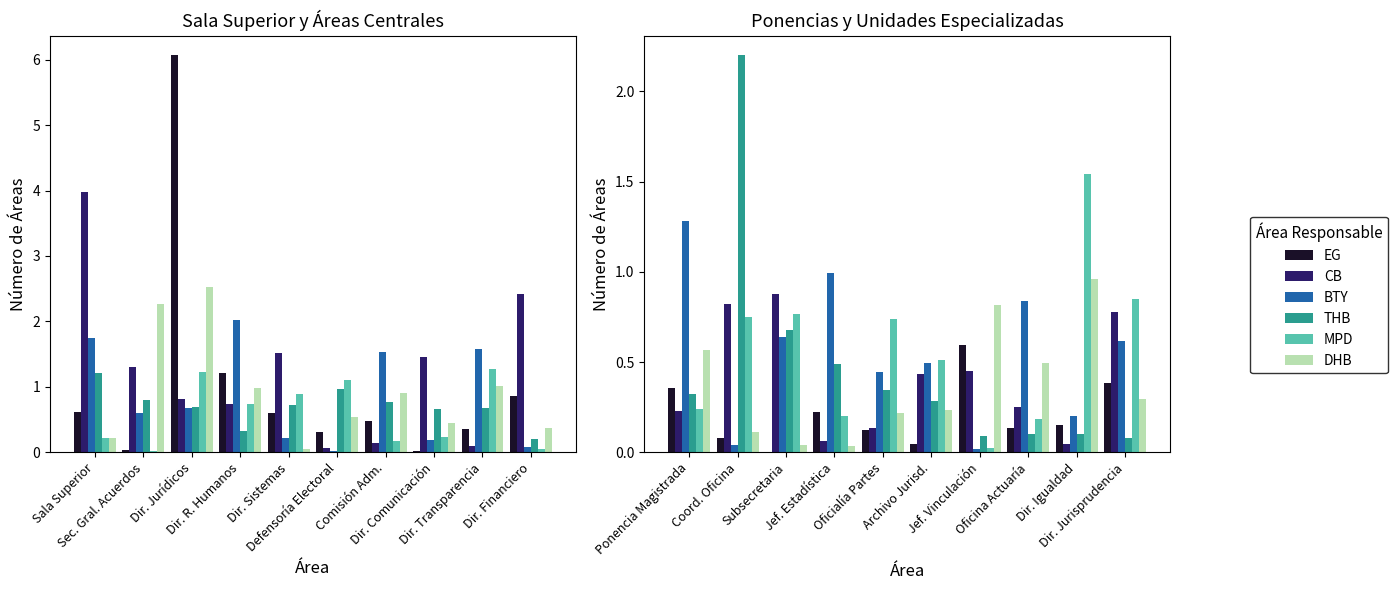

What position from the right is Ponencia Magistrada?

10